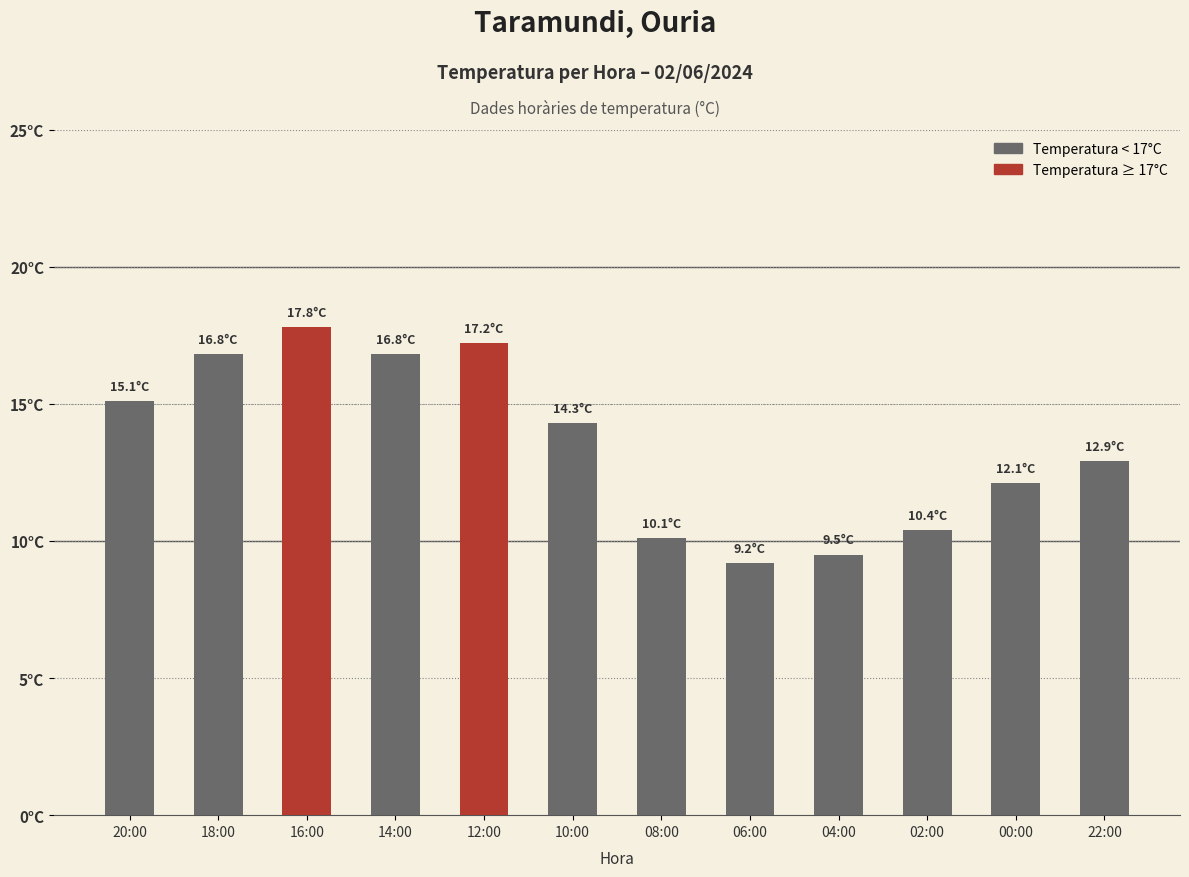

Reading right to left, list all the values displayed in this chart.

12.9	12.1	10.4	9.5	9.2	10.1	14.3	17.2	16.8	17.8	16.8	15.1